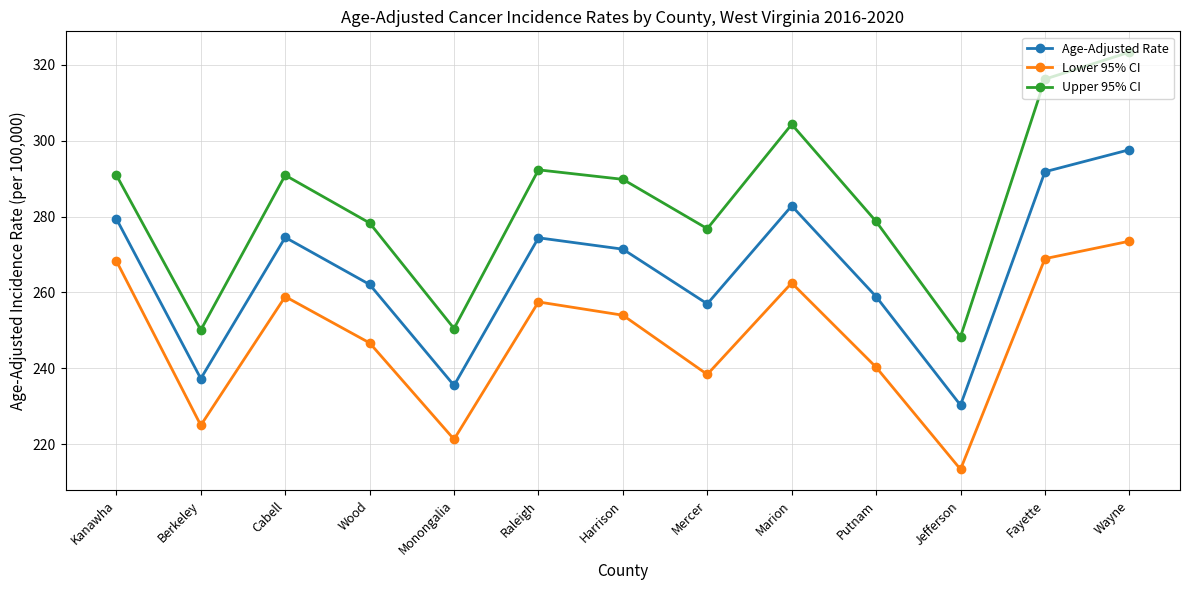

Rank the series by their maximum value, from lowest to highest.

Lower 95% CI, Age-Adjusted Rate, Upper 95% CI